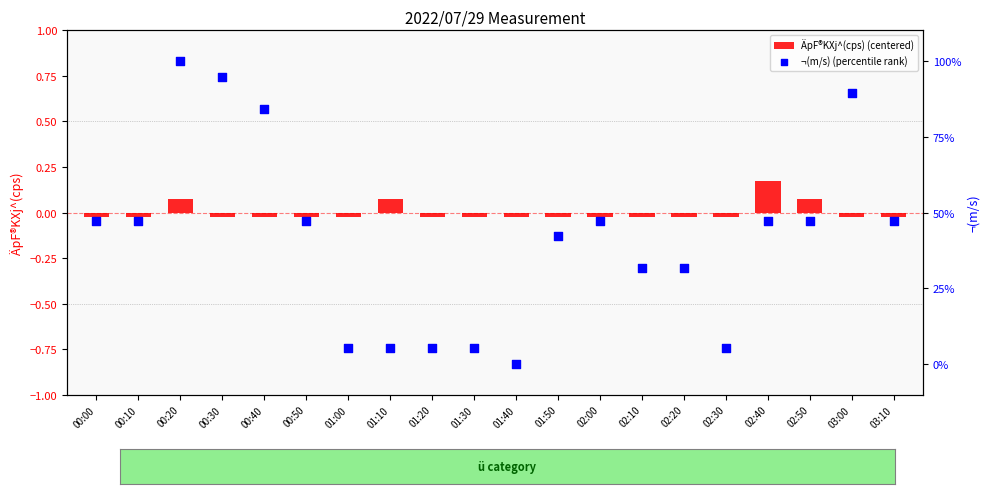

Which series has the widest spread of Y values?

¬(m/s) (percentile rank)